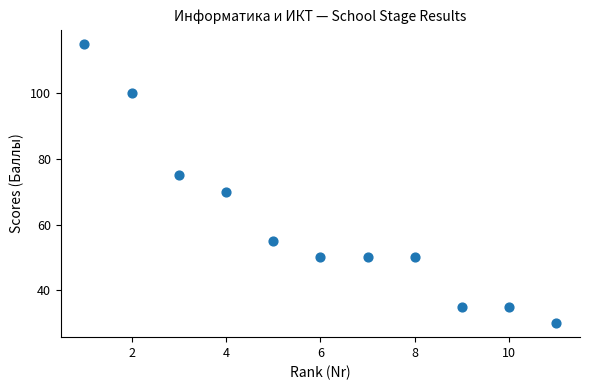

What is the range of X values (max minus min)?

10